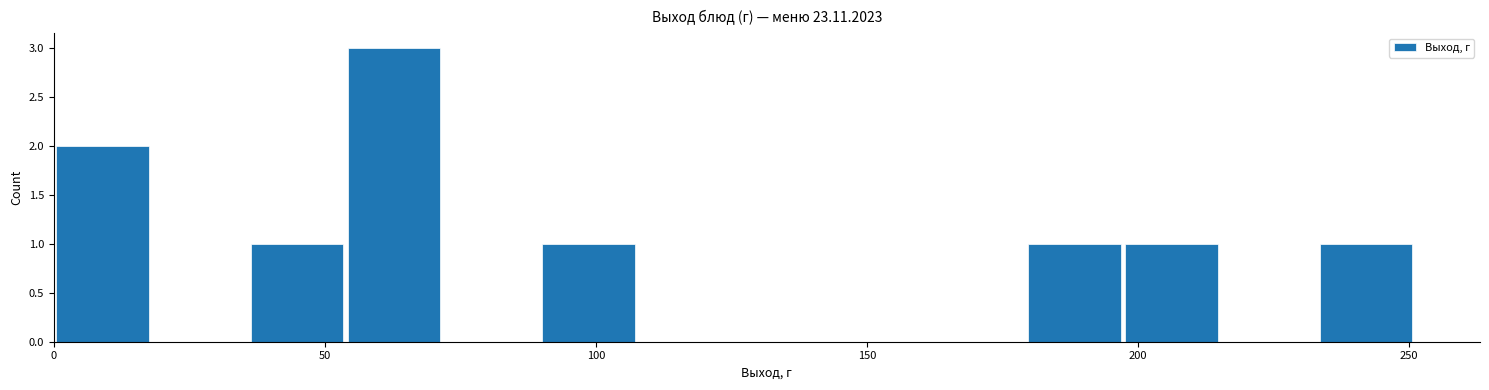

Read against the x-axis, roughly where is the centre of the tallest bar?

65